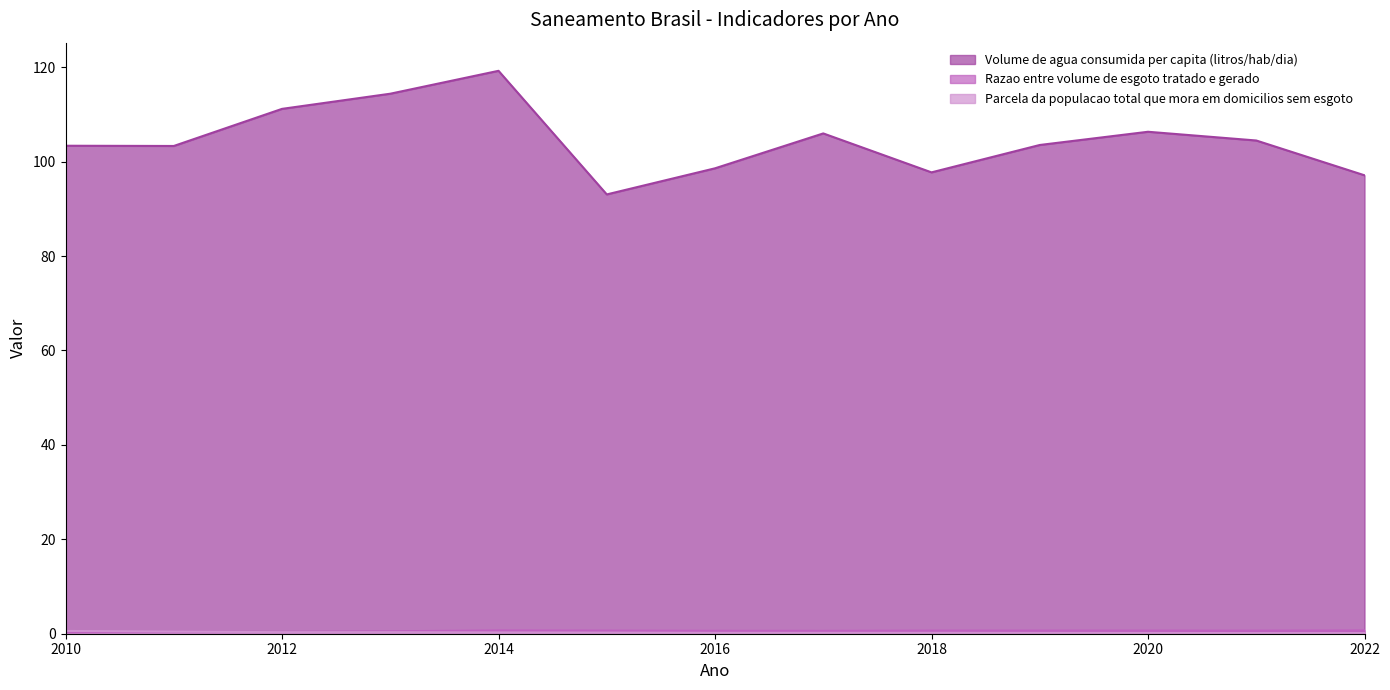

What is the value of the Parcela da populacao total que mora em domicilios sem esgoto point at the 12th from the left?

0.1